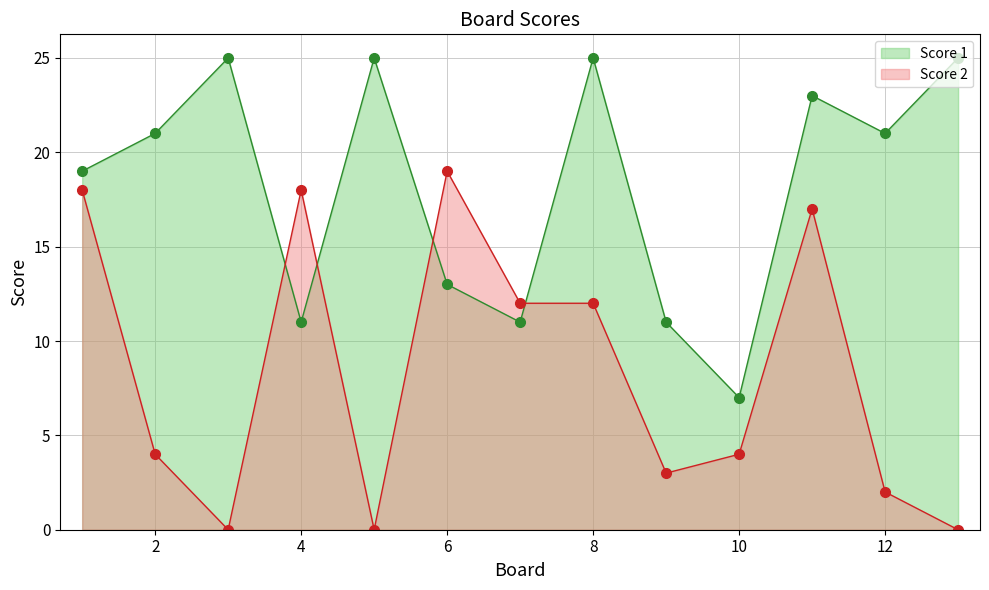

What is the difference between the maximum and minimum values in the Score 2 series?

19